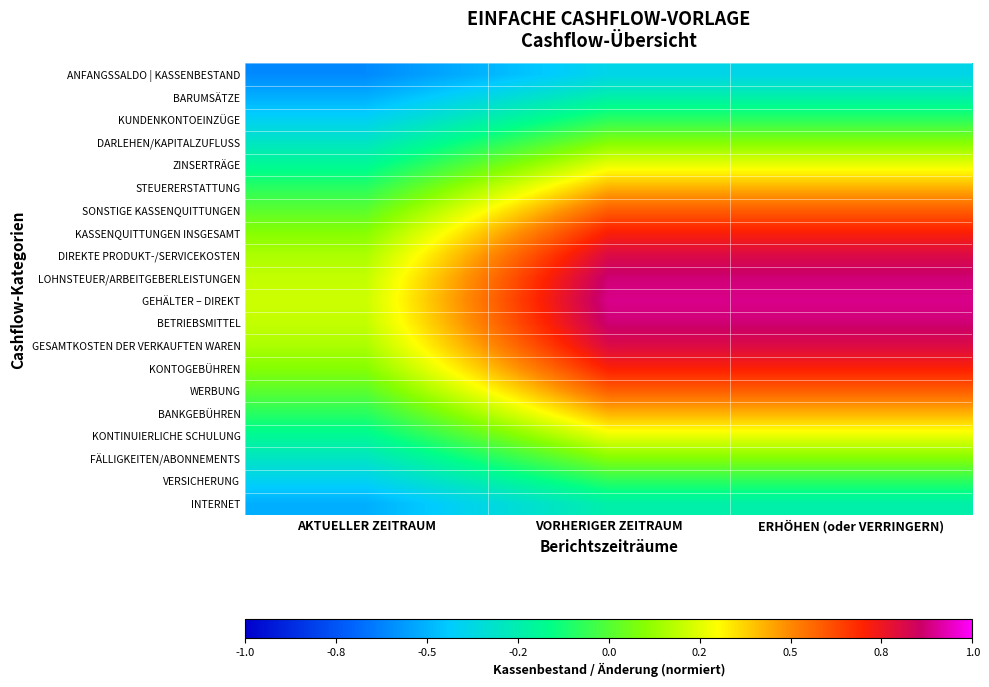

Reading left to right, extract all data points from this chart.

ANFANGSSALDO | KASSENBESTAND: AKTUELLER ZEITRAUM=-0.6	VORHERIGER ZEITRAUM=-0.4	ERHÖHEN (oder VERRINGERN)=-0.4
BARUMSÄTZE: AKTUELLER ZEITRAUM=-0.5	VORHERIGER ZEITRAUM=-0.2	ERHÖHEN (oder VERRINGERN)=-0.2
KUNDENKONTOEINZÜGE: AKTUELLER ZEITRAUM=-0.4	VORHERIGER ZEITRAUM=-0.1	ERHÖHEN (oder VERRINGERN)=-0.1
DARLEHEN/KAPITALZUFLUSS: AKTUELLER ZEITRAUM=-0.3	VORHERIGER ZEITRAUM=0.1	ERHÖHEN (oder VERRINGERN)=0.1
ZINSERTRÄGE: AKTUELLER ZEITRAUM=-0.2	VORHERIGER ZEITRAUM=0.3	ERHÖHEN (oder VERRINGERN)=0.3
STEUERERSTATTUNG: AKTUELLER ZEITRAUM=-0.1	VORHERIGER ZEITRAUM=0.4	ERHÖHEN (oder VERRINGERN)=0.4
SONSTIGE KASSENQUITTUNGEN: AKTUELLER ZEITRAUM=0.0	VORHERIGER ZEITRAUM=0.6	ERHÖHEN (oder VERRINGERN)=0.6
KASSENQUITTUNGEN INSGESAMT: AKTUELLER ZEITRAUM=0.1	VORHERIGER ZEITRAUM=0.7	ERHÖHEN (oder VERRINGERN)=0.7
DIREKTE PRODUKT-/SERVICEKOSTEN: AKTUELLER ZEITRAUM=0.2	VORHERIGER ZEITRAUM=0.8	ERHÖHEN (oder VERRINGERN)=0.8
LOHNSTEUER/ARBEITGEBERLEISTUNGEN: AKTUELLER ZEITRAUM=0.2	VORHERIGER ZEITRAUM=0.9	ERHÖHEN (oder VERRINGERN)=0.9
GEHÄLTER – DIREKT: AKTUELLER ZEITRAUM=0.2	VORHERIGER ZEITRAUM=0.9	ERHÖHEN (oder VERRINGERN)=0.9
BETRIEBSMITTEL: AKTUELLER ZEITRAUM=0.2	VORHERIGER ZEITRAUM=0.9	ERHÖHEN (oder VERRINGERN)=0.9
GESAMTKOSTEN DER VERKAUFTEN WAREN: AKTUELLER ZEITRAUM=0.2	VORHERIGER ZEITRAUM=0.8	ERHÖHEN (oder VERRINGERN)=0.8
KONTOGEBÜHREN: AKTUELLER ZEITRAUM=0.1	VORHERIGER ZEITRAUM=0.7	ERHÖHEN (oder VERRINGERN)=0.7
WERBUNG: AKTUELLER ZEITRAUM=0.0	VORHERIGER ZEITRAUM=0.6	ERHÖHEN (oder VERRINGERN)=0.6
BANKGEBÜHREN: AKTUELLER ZEITRAUM=-0.1	VORHERIGER ZEITRAUM=0.4	ERHÖHEN (oder VERRINGERN)=0.4
KONTINUIERLICHE SCHULUNG: AKTUELLER ZEITRAUM=-0.2	VORHERIGER ZEITRAUM=0.3	ERHÖHEN (oder VERRINGERN)=0.3
FÄLLIGKEITEN/ABONNEMENTS: AKTUELLER ZEITRAUM=-0.3	VORHERIGER ZEITRAUM=0.1	ERHÖHEN (oder VERRINGERN)=0.1
VERSICHERUNG: AKTUELLER ZEITRAUM=-0.4	VORHERIGER ZEITRAUM=-0.1	ERHÖHEN (oder VERRINGERN)=-0.1
INTERNET: AKTUELLER ZEITRAUM=-0.5	VORHERIGER ZEITRAUM=-0.2	ERHÖHEN (oder VERRINGERN)=-0.2